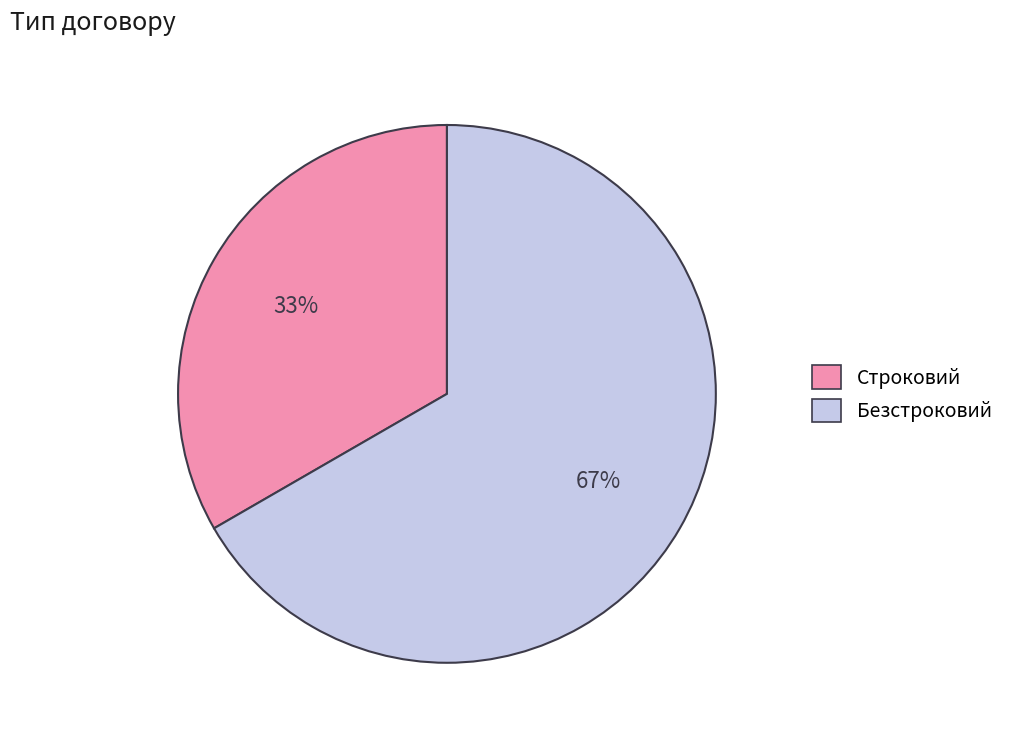

Approximately how many times larger is the value at Безстроковий compared to Строковий?

2.0